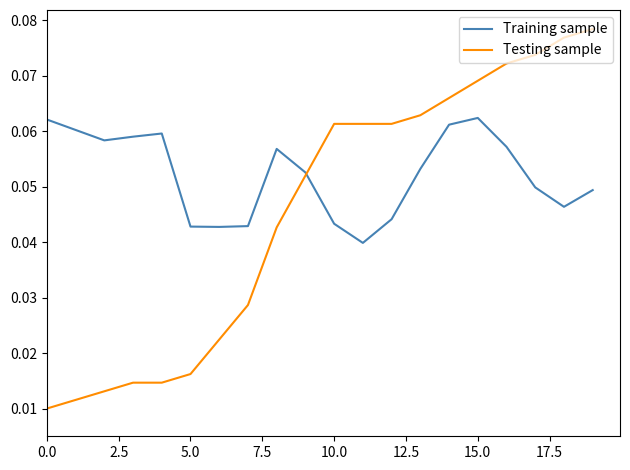

Which series has the widest spread of values?

Testing sample